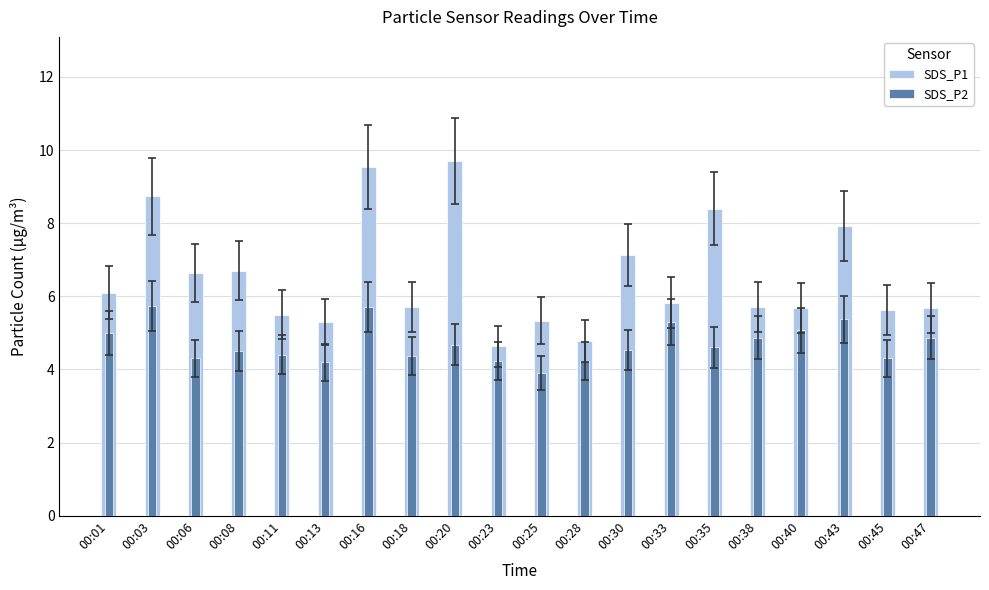

At which category is the sum across all series the highest?

00:16